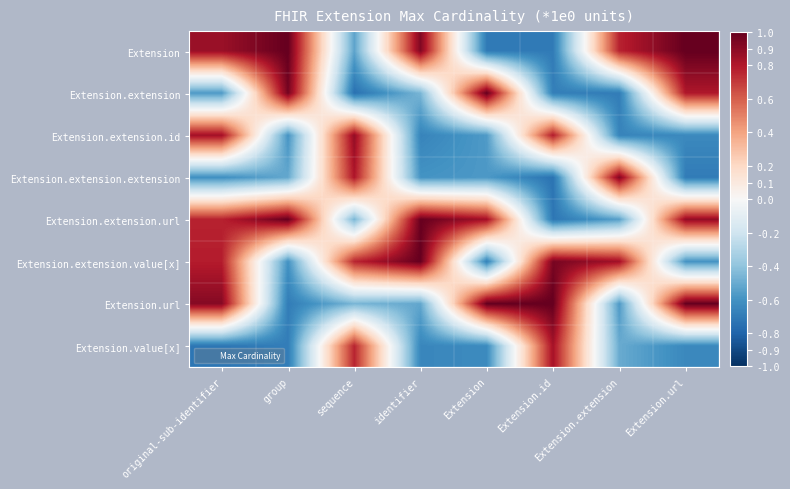

At Extension.url, list the series in order from smallest to largest.

Extension.extension.extension, Extension.value[x], Extension.extension.id, Extension.extension.value[x], Extension.extension, Extension.extension.url, Extension, Extension.url